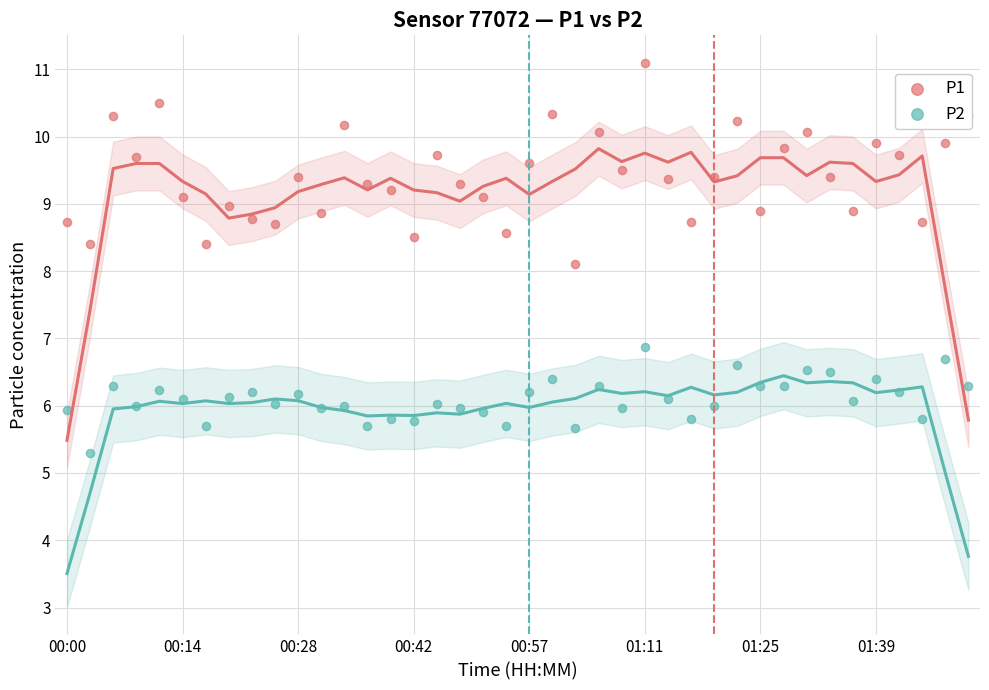

Which series has the largest total across all categories?

P1